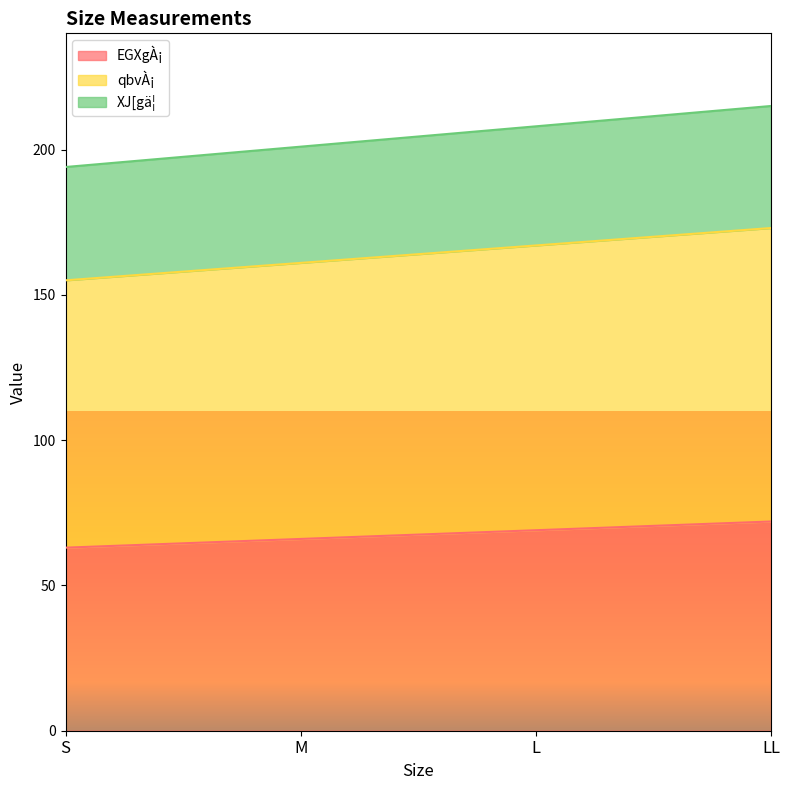

What value does the EGXgÀ¡ series have at L?

69